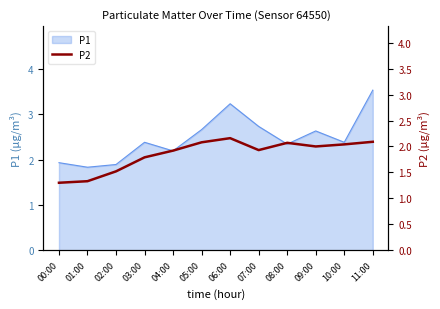

What is the smallest value displayed?

1.3